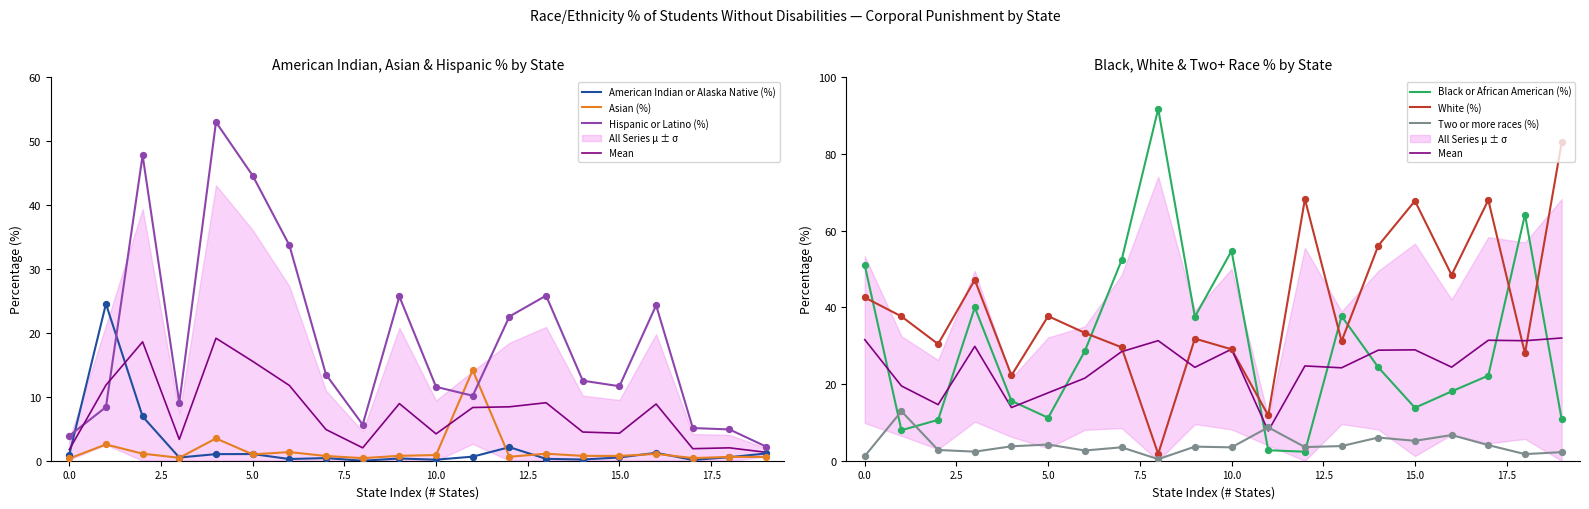

Which series has the widest spread of Y values?

Black or African American (%)